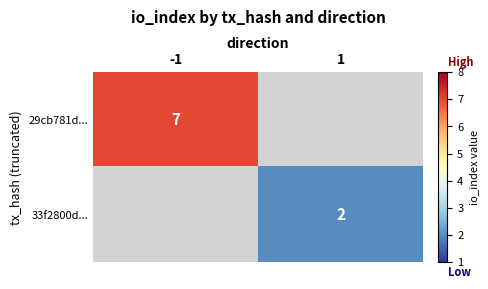

The 29cb781d... series shows 11 at -1. True or false?

False